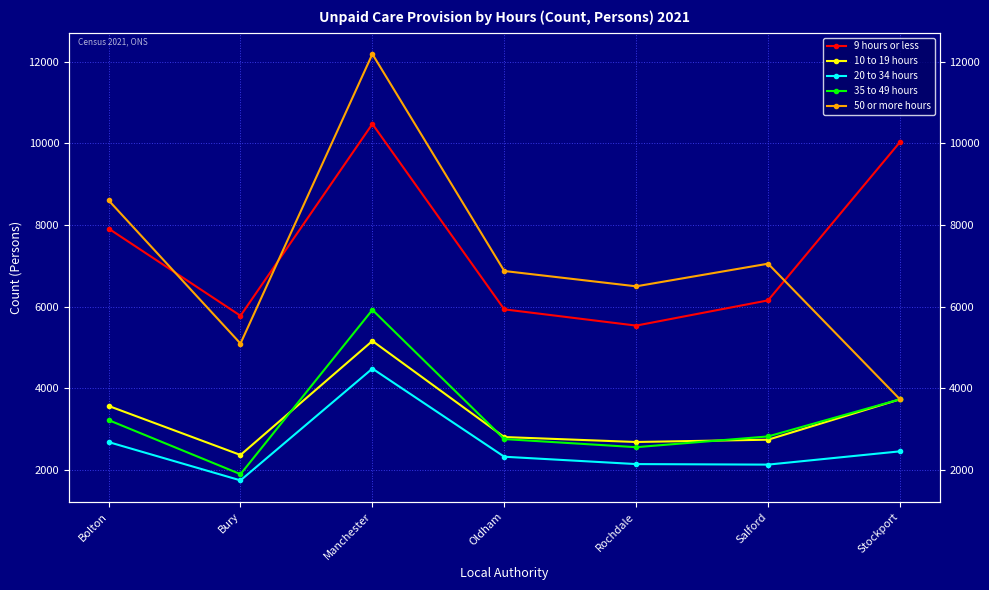

The value of 35 to 49 hours at Salford is 594. True or false?

False